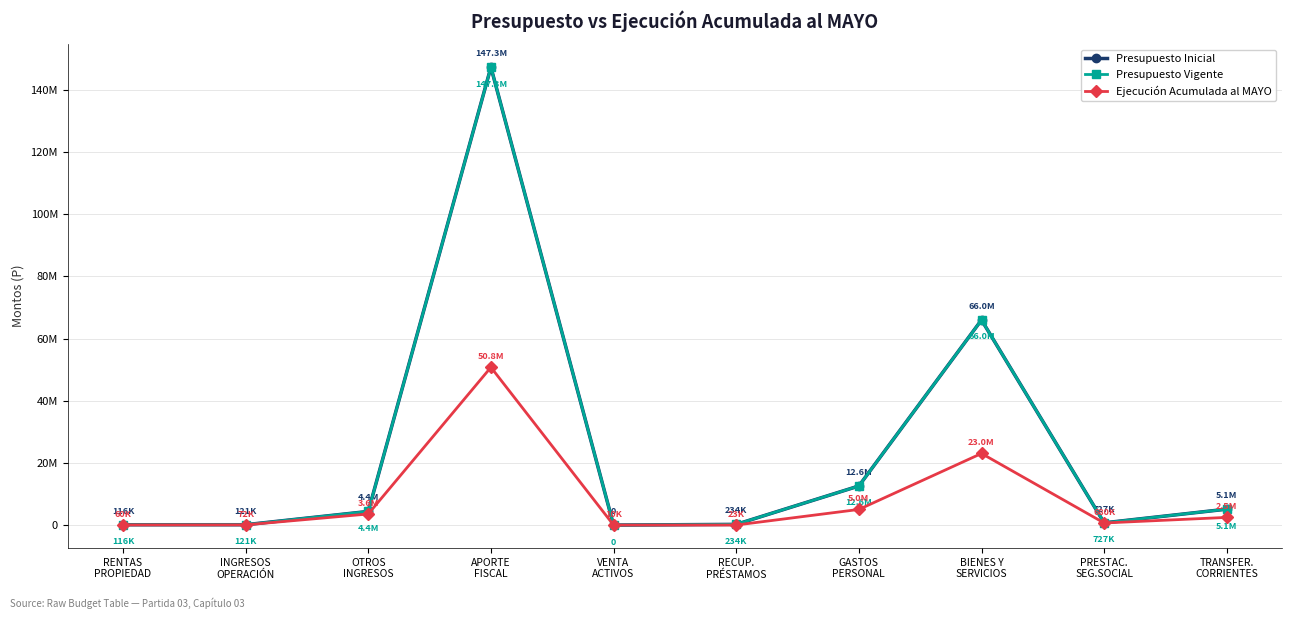

Reading left to right, extract all data points from this chart.

Presupuesto Inicial: 115520	120556	4393915	147318331	0	234336	12583477	65997200	726600	5130359
Presupuesto Vigente: 115520	120556	4393915	147318331	0	234336	12583477	65997200	726600	5130359
Ejecución Acumulada al MAYO: 59632	71726	3572981	50774628	10152	23240	5034633	23047017	680159	2477632